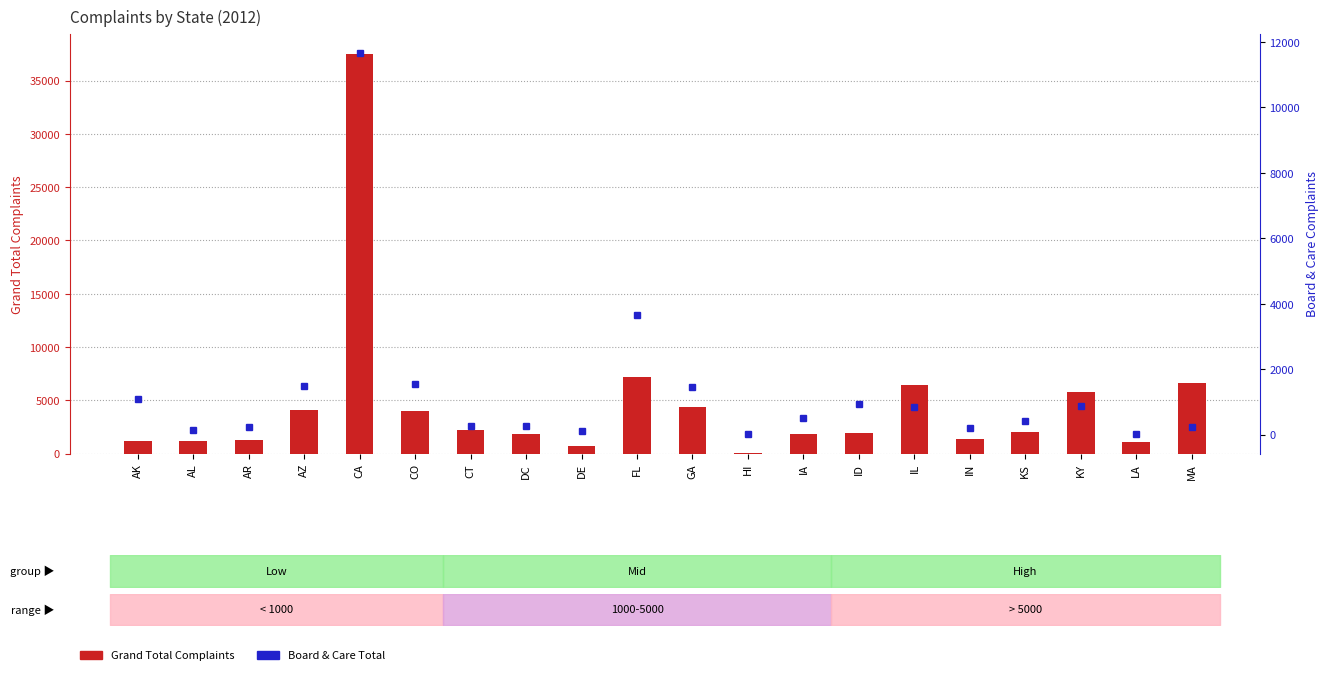

Which category has the highest value across all series?

CA